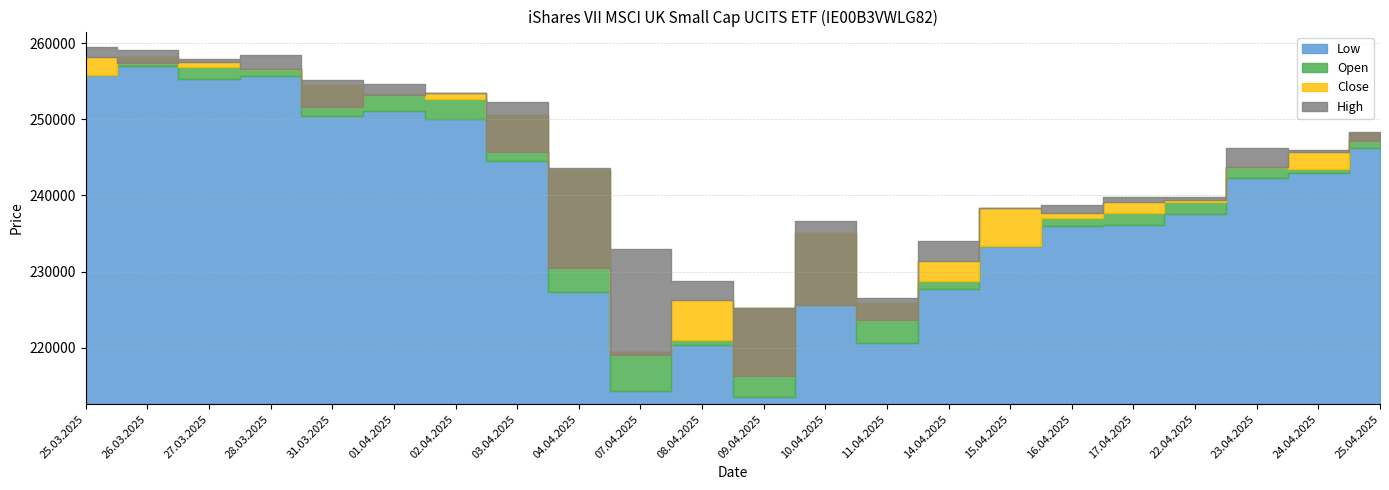

List the series in order of their peak value, lowest first.

Low, Open, Close, High